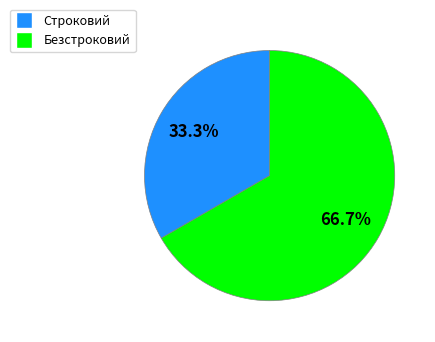

To the nearest percent, what is the difference between the Строковий and Безстроковий slice percentages?

33%